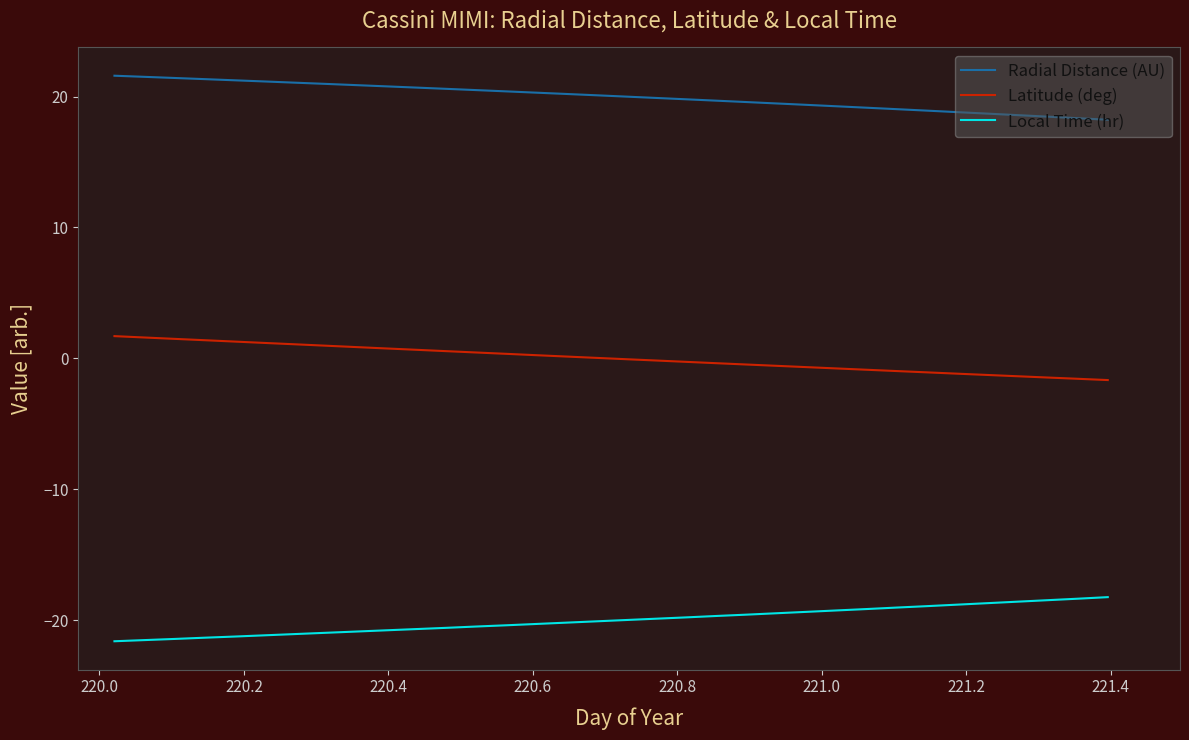

What is the difference between the maximum and minimum values in the Radial Distance (AU) series?

3.4